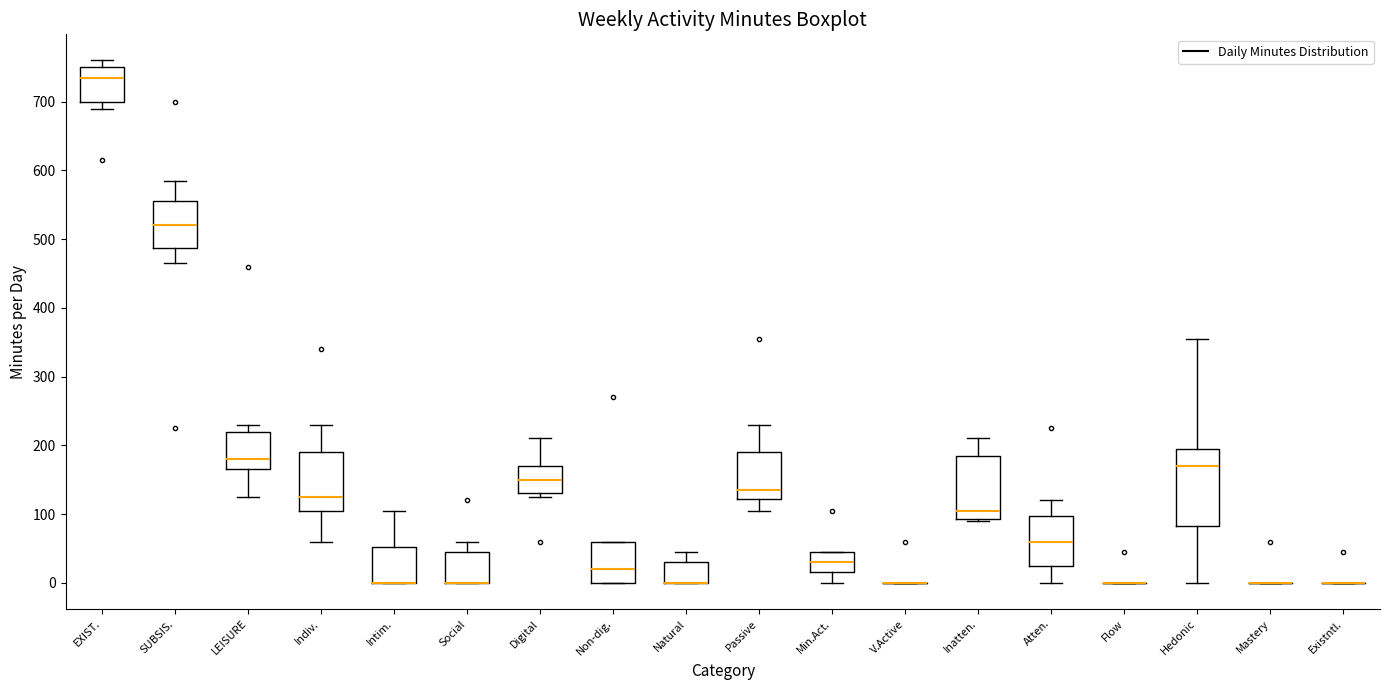

Reading left to right, transcribe this box plot: for each box, give where its median line is, the range the box spans, and where its two whiskers end, as read against the y-axis. The values are not printed on the chart, so give them approximately, as read against the axis.

EXIST.: median 740, box 700 to 750, whiskers 690 to 760
SUBSIS.: median 520, box 490 to 560, whiskers 470 to 590
LEISURE: median 180, box 170 to 220, whiskers 130 to 230
Indiv.: median 130, box 110 to 190, whiskers 60 to 230
Intim.: median 0 (drawn on the box's lower edge), box 0 to 50, whiskers 0 to 110
Social: median 0 (drawn on the box's lower edge), box 0 to 50, whiskers 0 to 60
Digital: median 150, box 130 to 170, whiskers 130 (just below the box's lower edge) to 210
Non-dig.: median 20, box 0 to 60, whiskers 0 to 60
Natural: median 0 (drawn on the box's lower edge), box 0 to 30, whiskers 0 to 50
Passive: median 140, box 120 to 190, whiskers 110 to 230
Min.Act.: median 30, box 20 to 50, whiskers 0 to 50
V.Active: box collapsed to a line at 0, whiskers 0 to 0
Inatten.: median 110, box 90 to 190, whiskers 90 to 210
Atten.: median 60, box 30 to 100, whiskers 0 to 120
Flow: box collapsed to a line at 0, whiskers 0 to 0
Hedonic: median 170, box 80 to 200, whiskers 0 to 360
Mastery: box collapsed to a line at 0, whiskers 0 to 0
Existntl.: box collapsed to a line at 0, whiskers 0 to 0